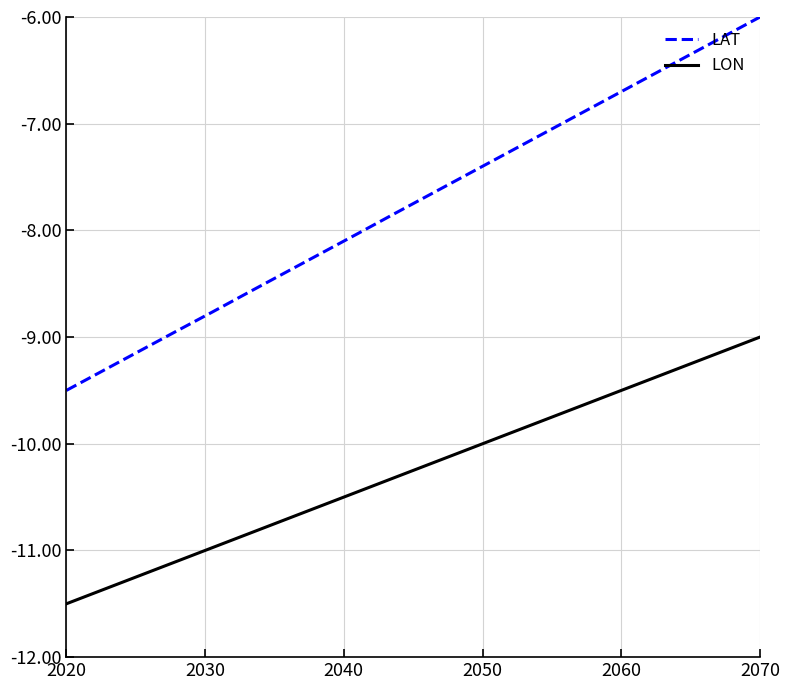

True or false: LON and LAT intersect in this chart.

False